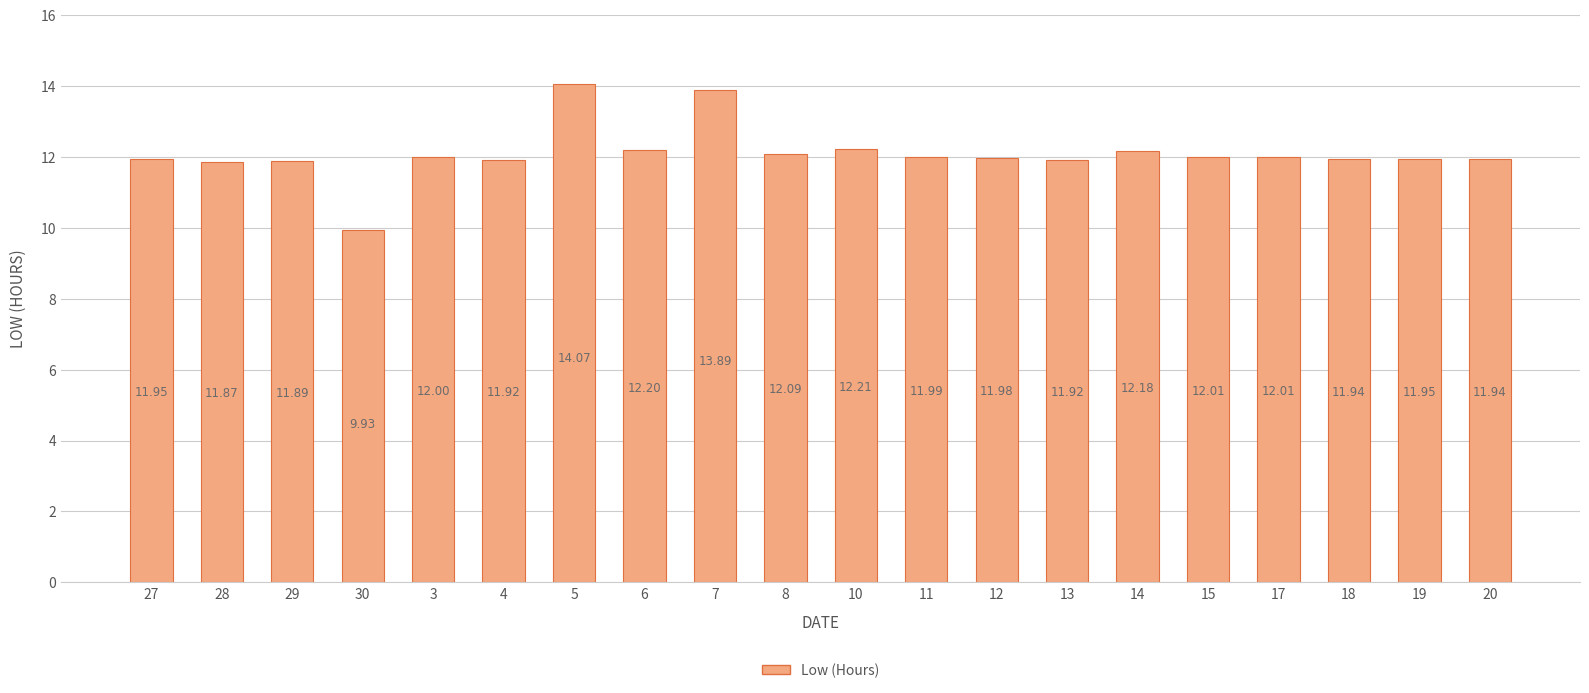

What position from the right is 14?

6